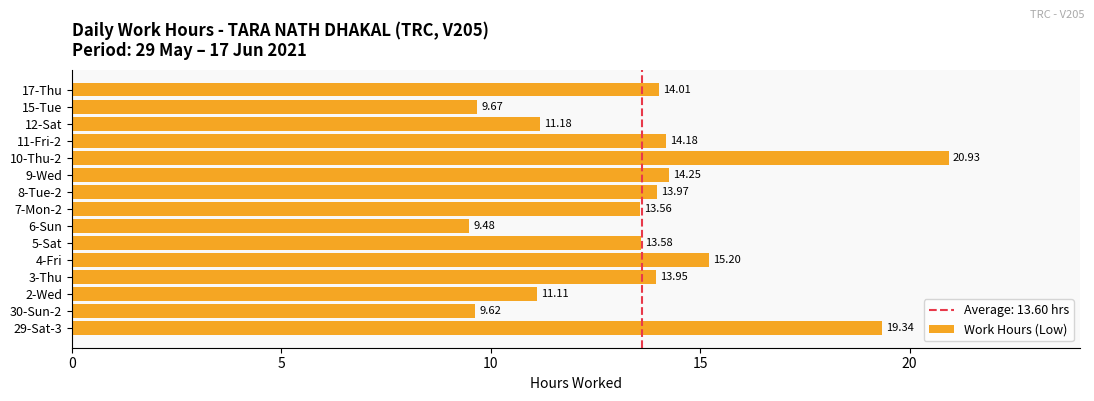

What is the change in value from 3-Thu to 5-Sat?

-0.4